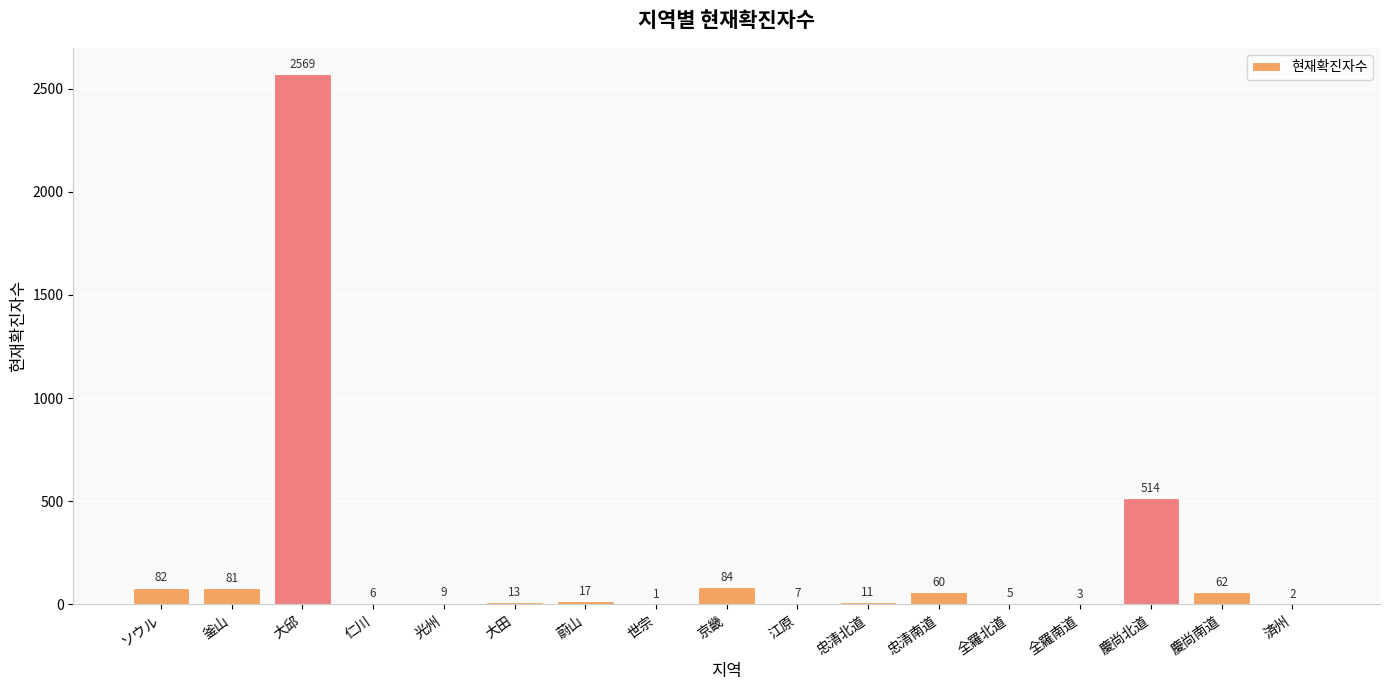

What is the sum of all values?

3526